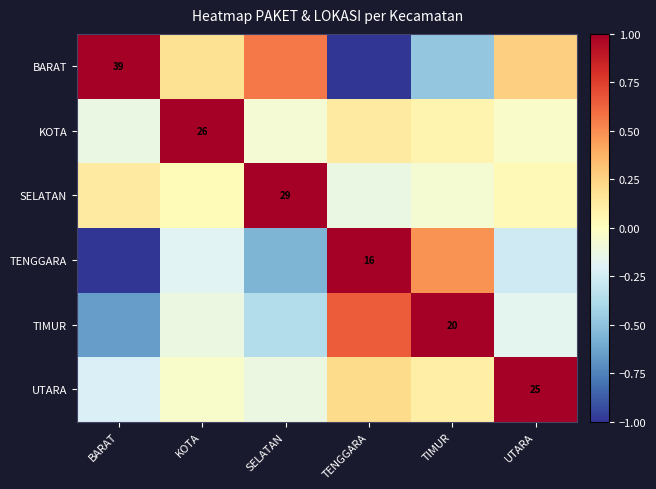

What is the sum of the UTARA values at TIMUR and UTARA?

1.1